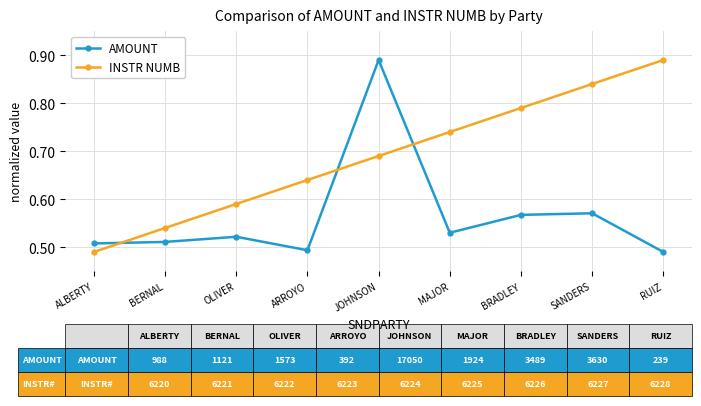

Which series changed the most between OLIVER and RUIZ?

INSTR NUMB